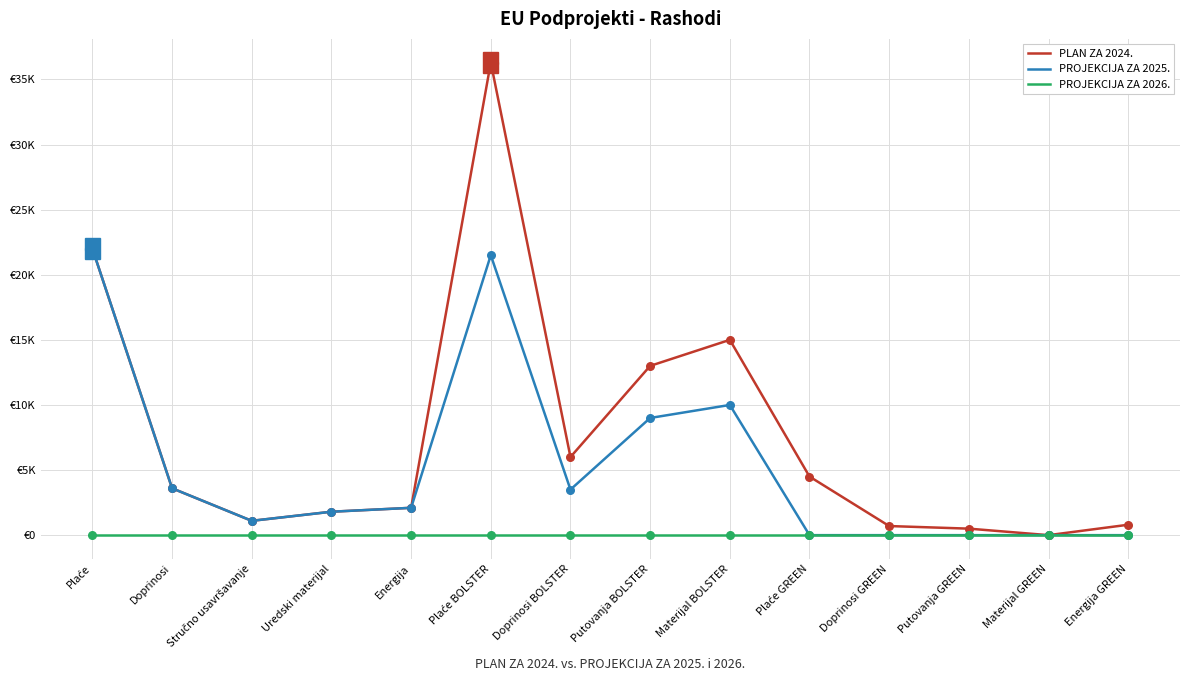

Is the value of PROJEKCIJA ZA 2025. at Plaće GREEN greater than the value of PROJEKCIJA ZA 2026. at Plaće?

No